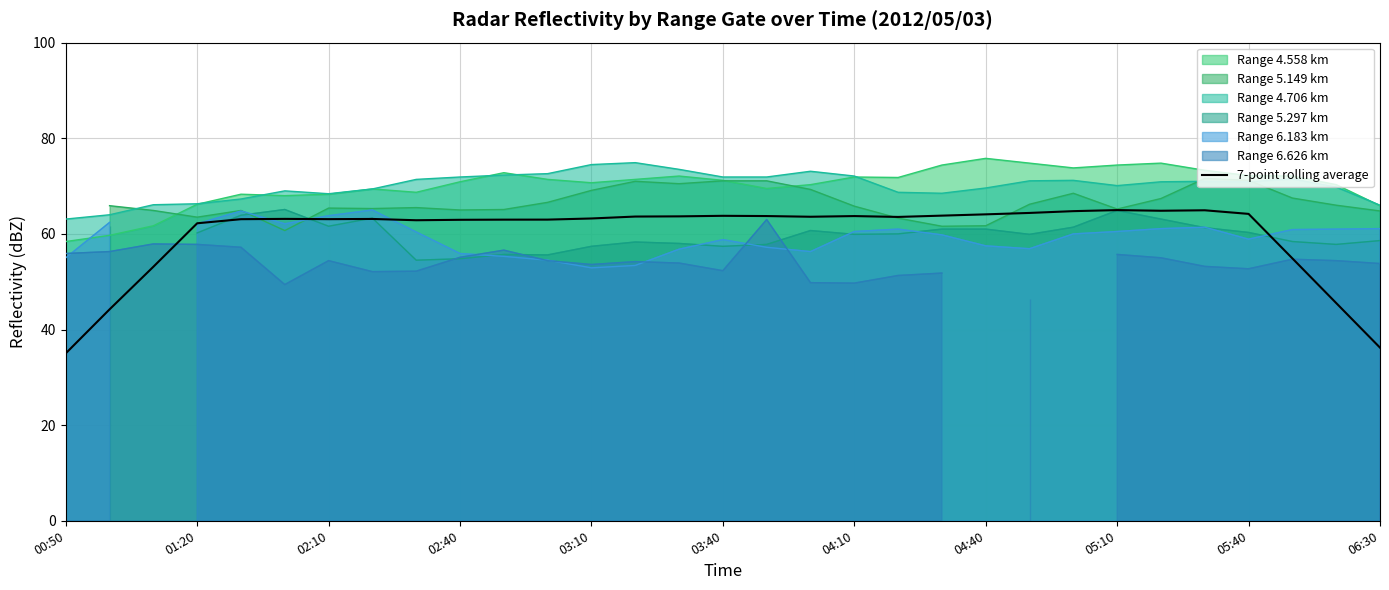

Is it true that the value at 17 is 101.6?

False